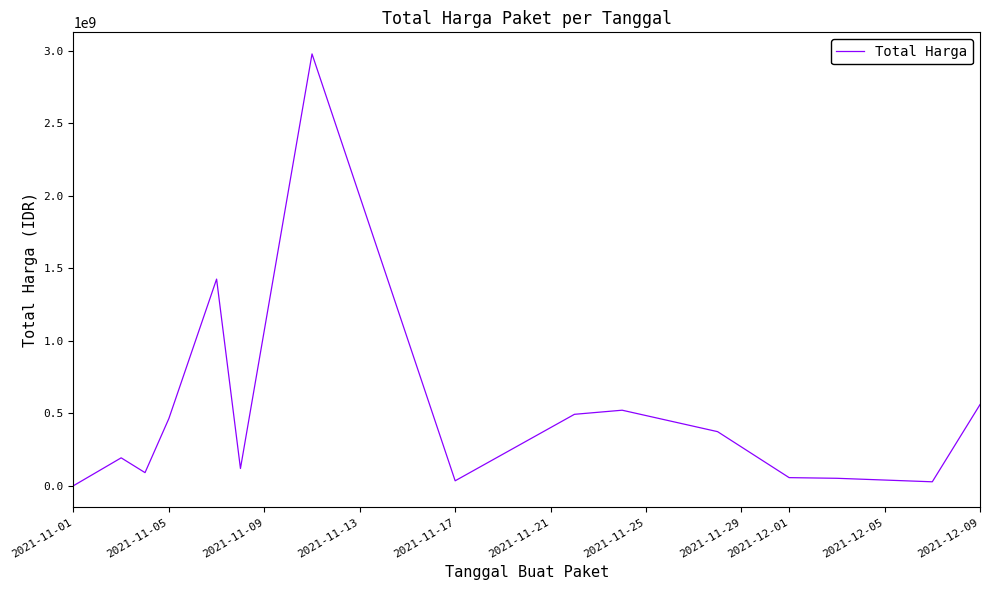

What is the maximum value shown in the chart?

2979433240